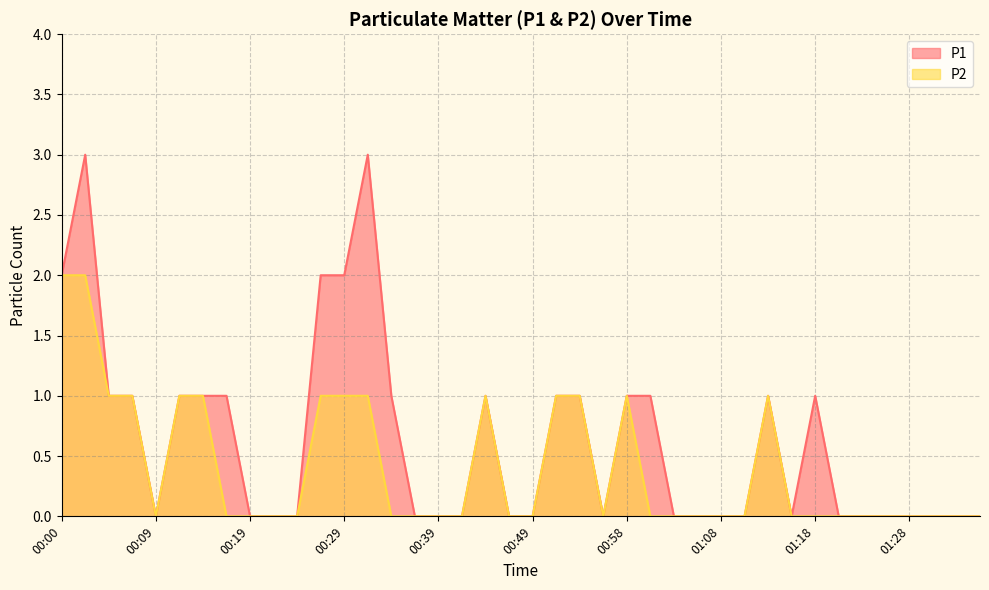

Where is P1 nearest to the value 1?

00:04